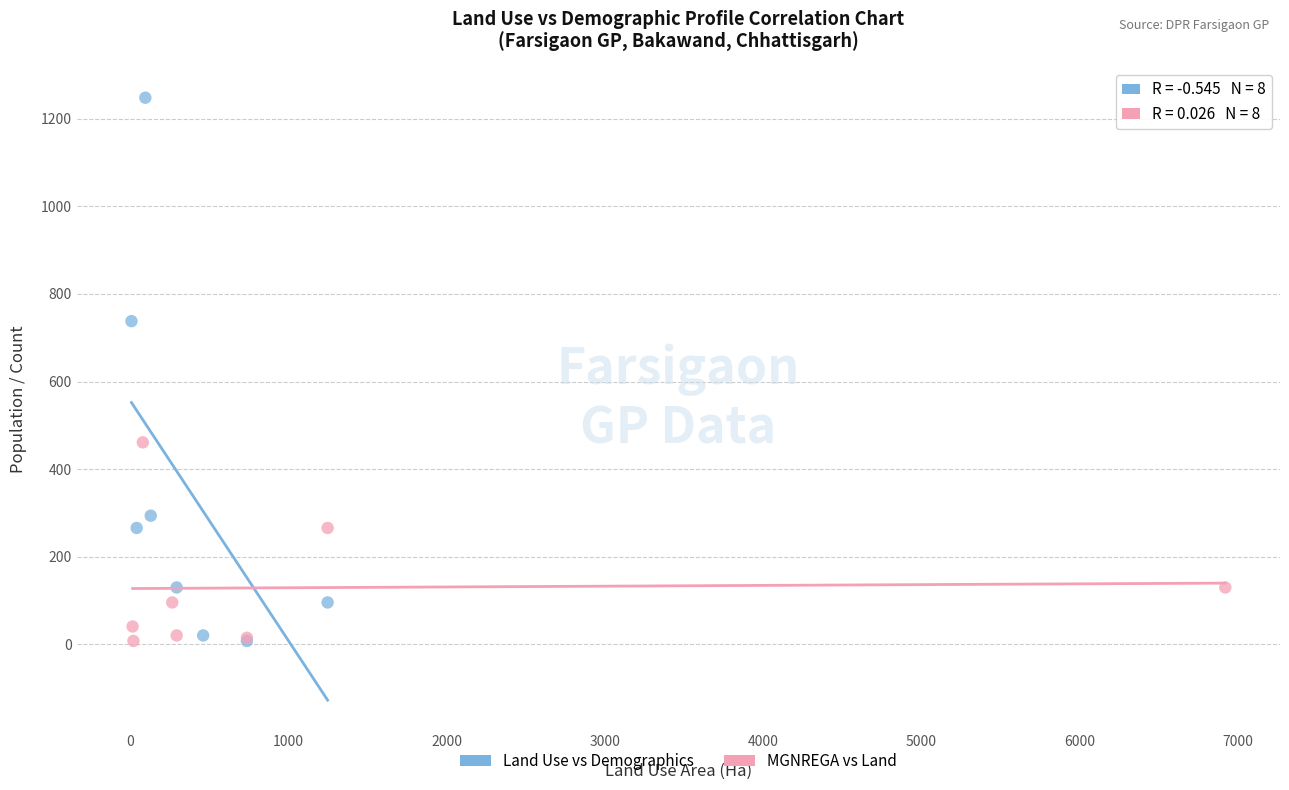

What are all the series names shown in the legend?

Land Use vs Demographics, MGNREGA vs Land